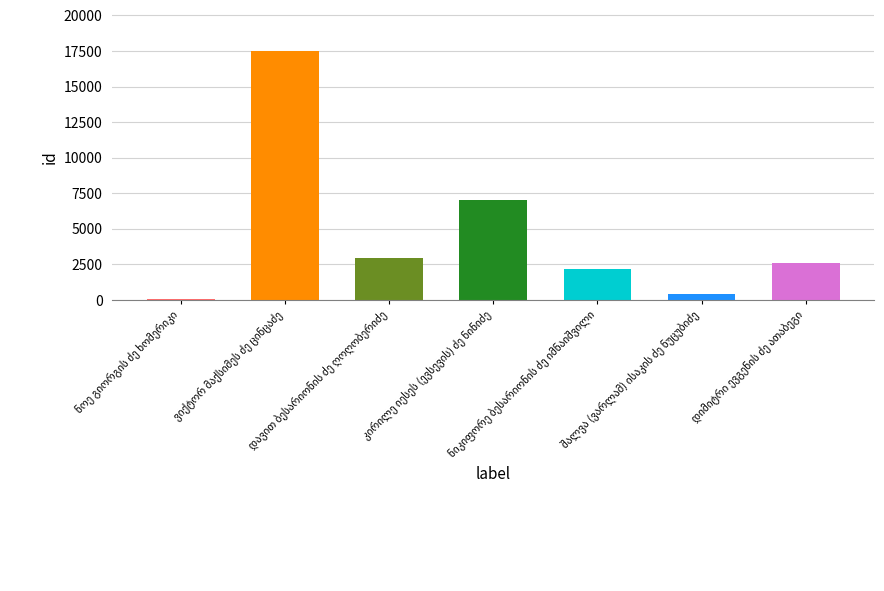

What is the maximum value shown in the chart?

17502